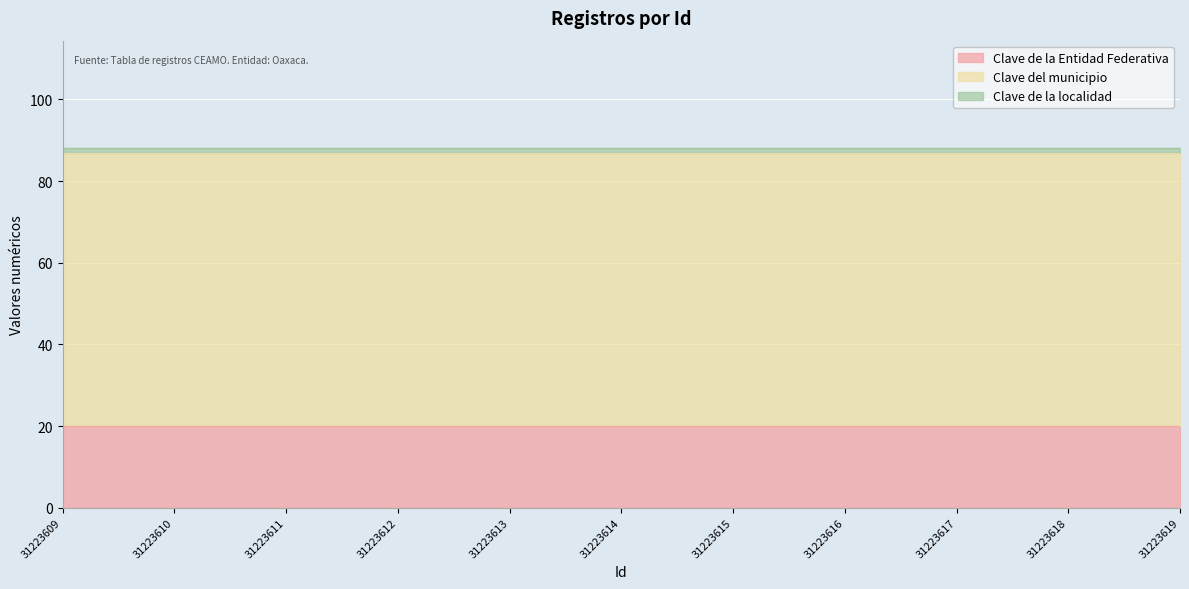

True or false: Clave de la Entidad Federativa has more than 1 interior local peaks.

False